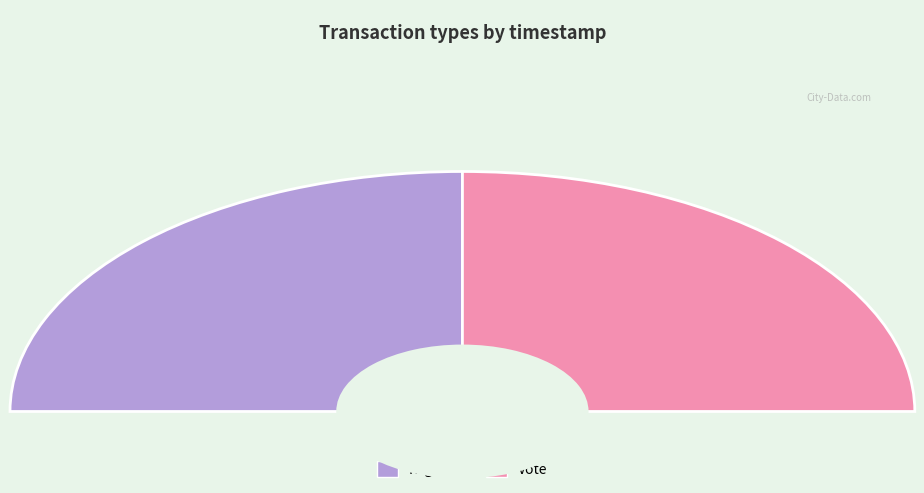

To the nearest percent, what is the average slice percentage?

50%